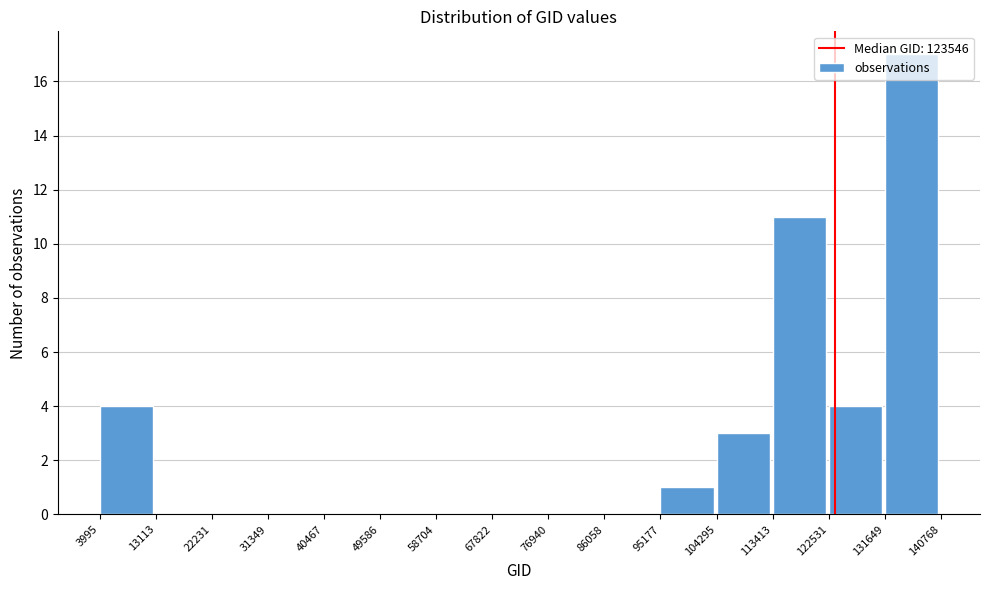

What is the height of the bar covering 131649 to 140768 on the x-axis? The values are not printed on the chart, so give them approximately, as read against the axis.

17